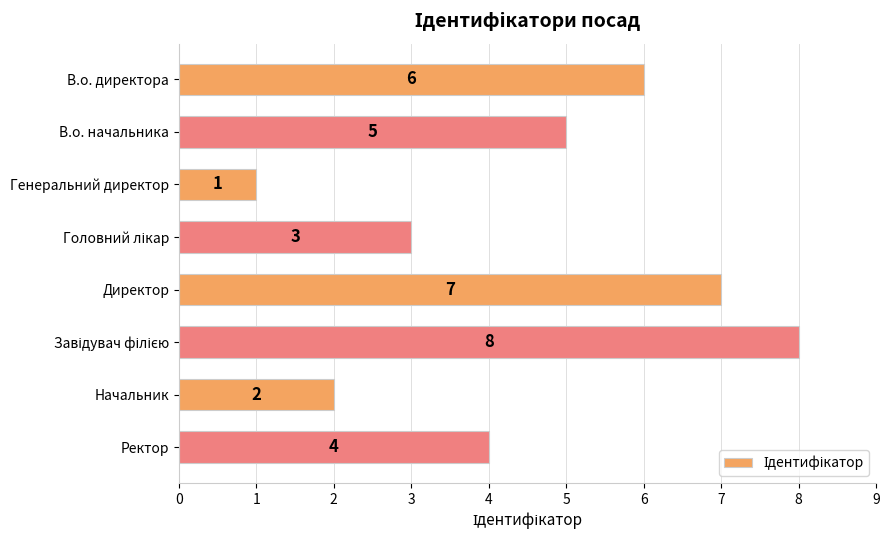

The chart shows a value of 6 at В.о. директора. True or false?

True